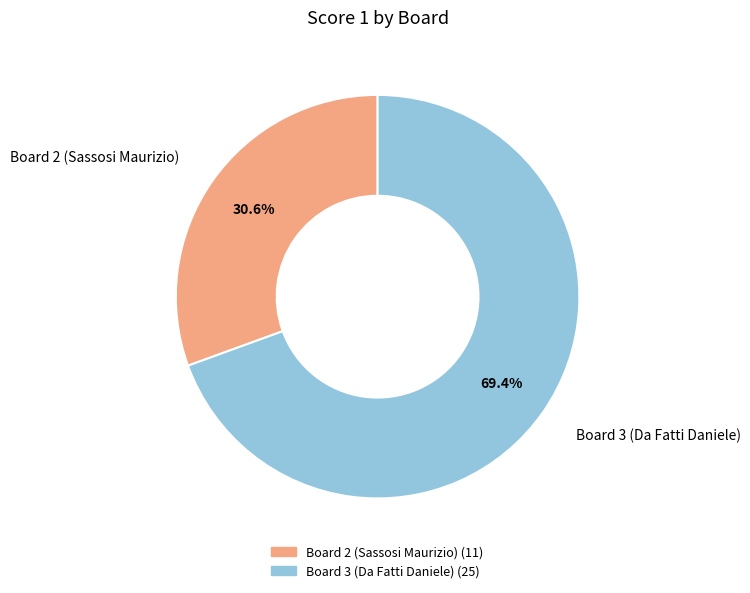

Count the number of slices in the pie.

2